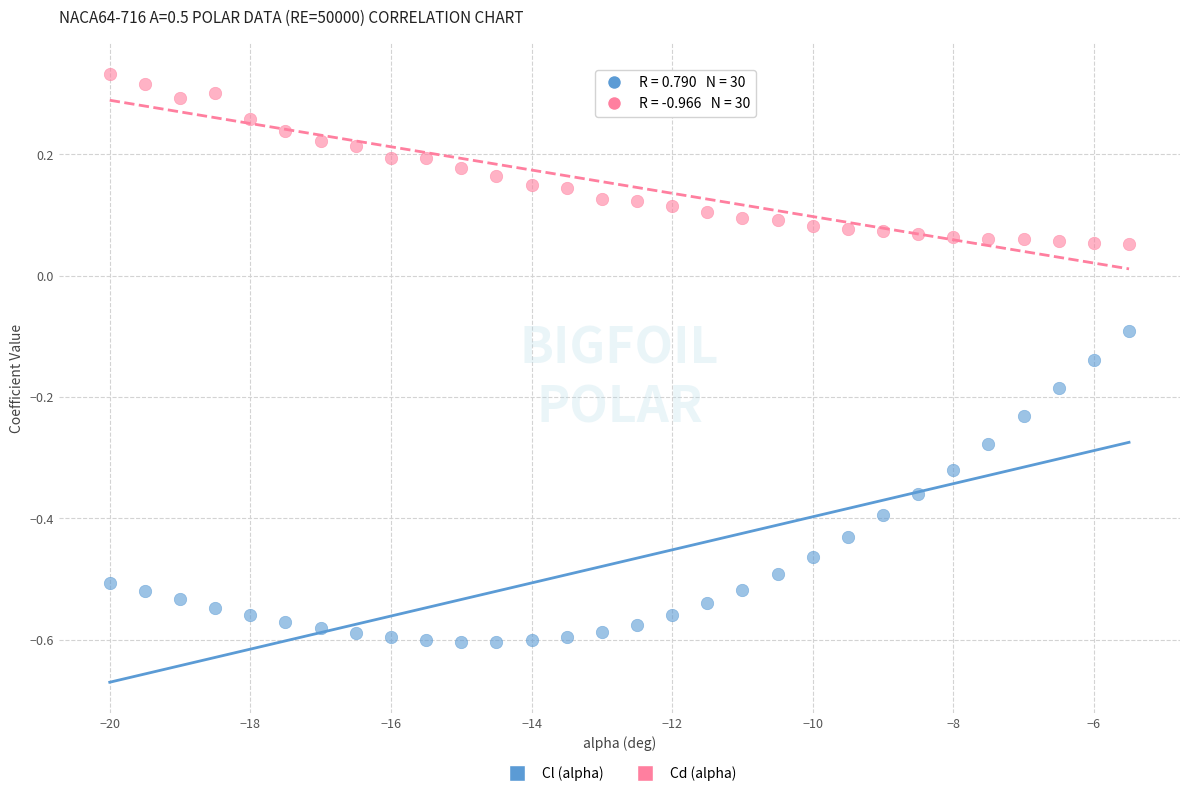

Which series contains the lowest Y value?

Cl (alpha)